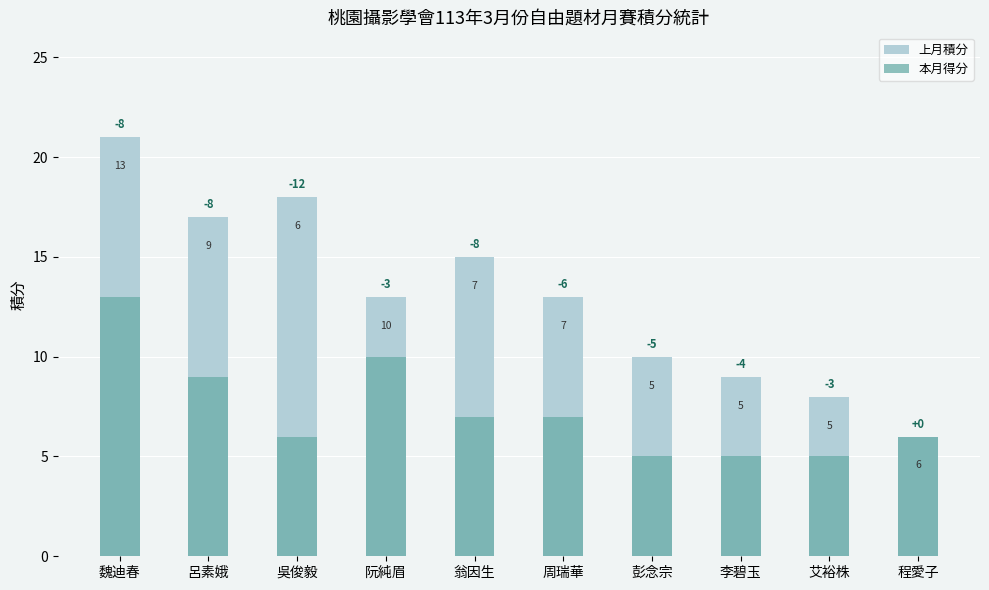

What is the sum of all 上月積分 values?

130